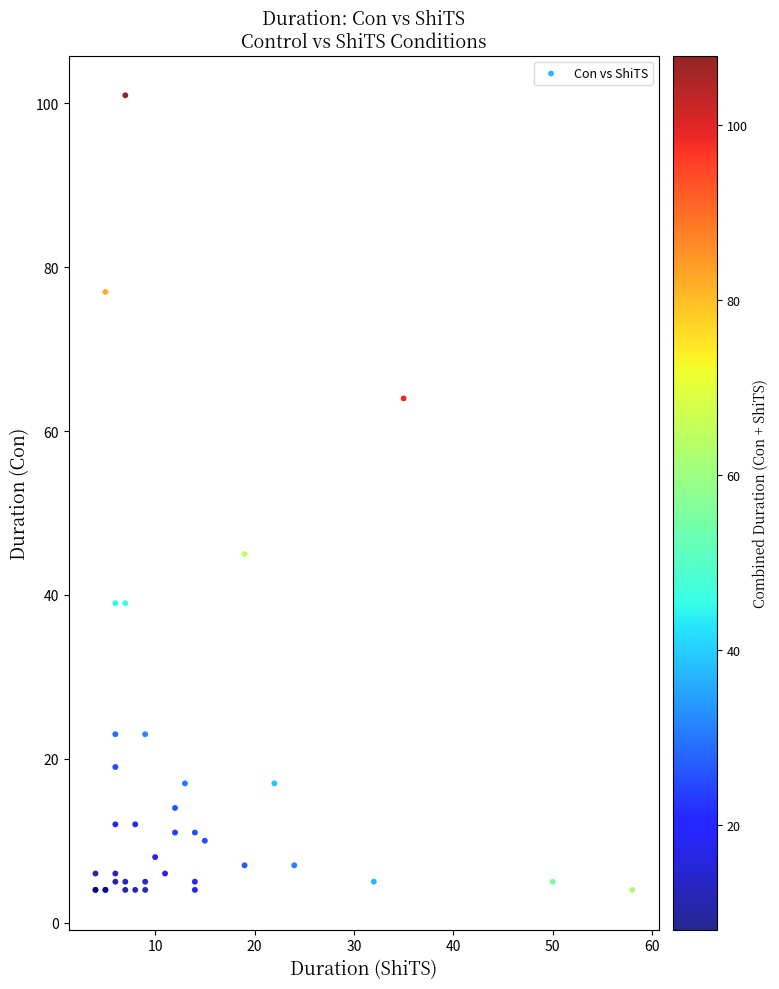

What Y value in the scatter plot is closest to 52?

45